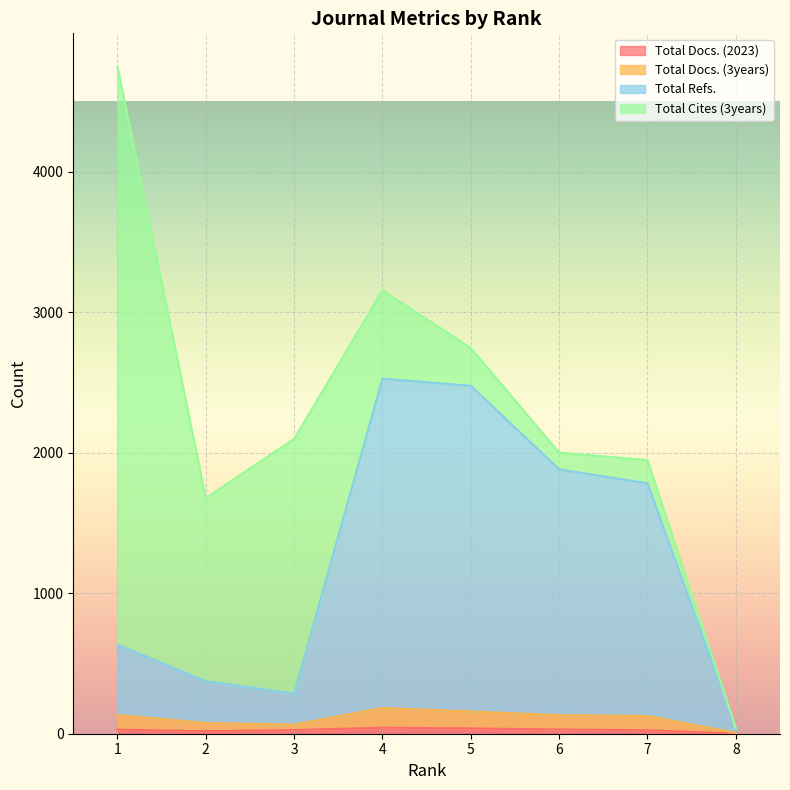

Is the value of Total Docs. (2023) at 5 greater than the value of Total Docs. (3years) at 5?

No